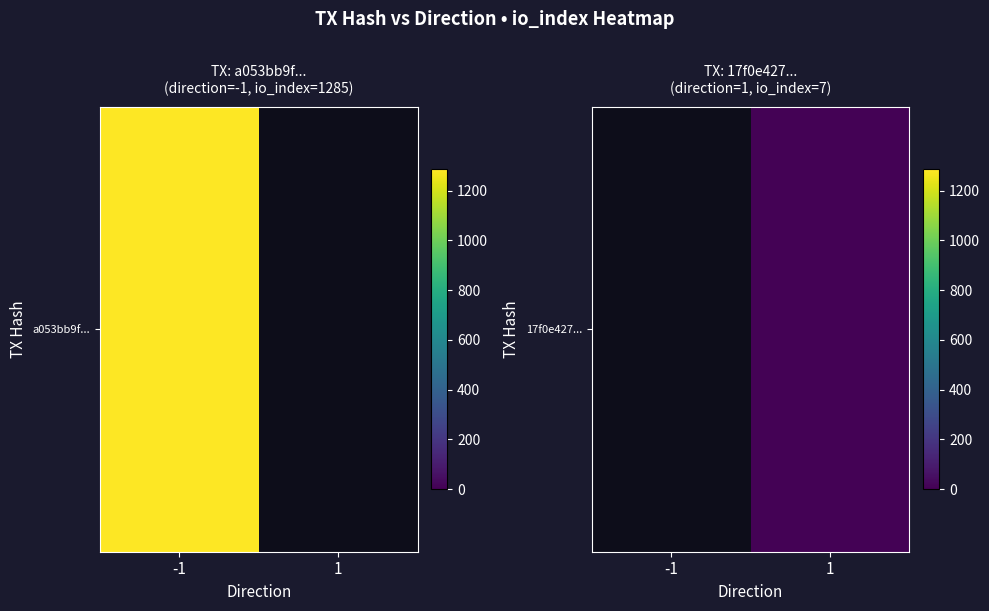

Rank the categories by value from highest to lowest.

-1, 1